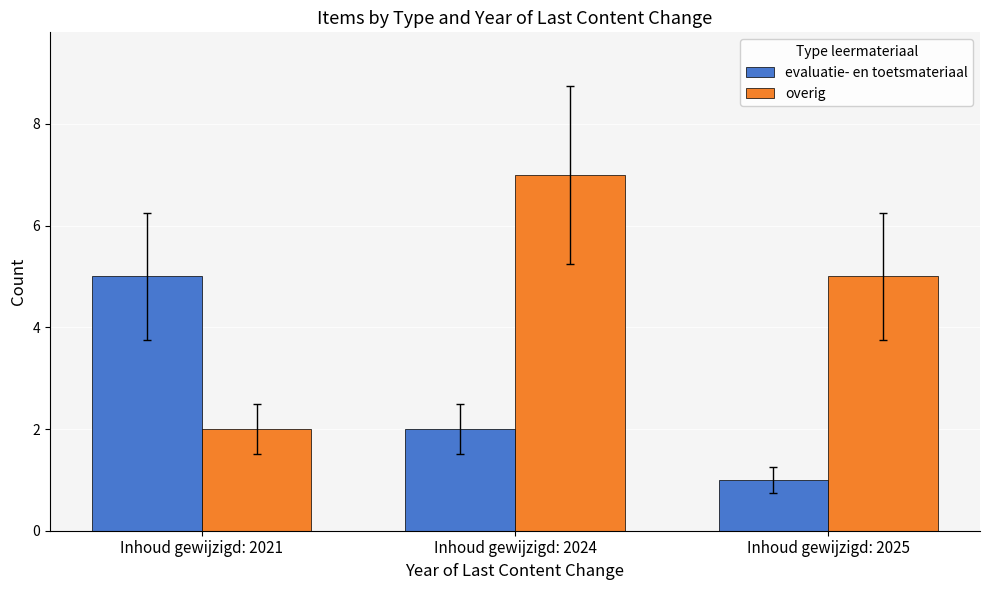

At which category is the sum across all series the highest?

Inhoud gewijzigd: 2024